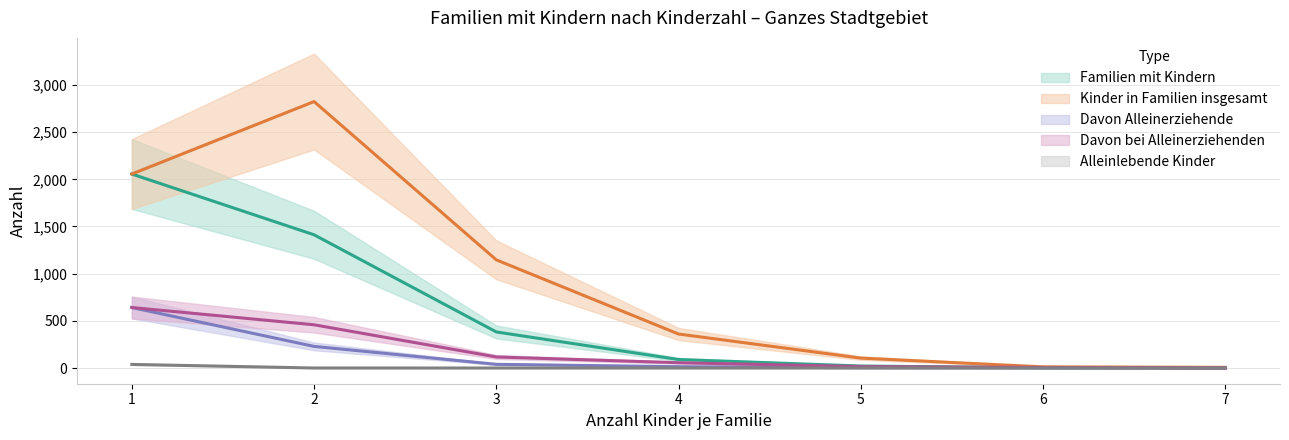

Reading right to left, list all the values displayed in this chart.

familien_mit_kindern: 1	2	21	90	382	1412	2056
kinder_in_familien_insgesamt: 7	12	105	360	1146	2824	2056
davon_alleinerziehende: 0	1	3	14	39	229	641
davon_bei_alleinerziehenden: 0	6	15	56	117	458	641
alleinlebende_kinder: 0	0	0	0	0	0	38